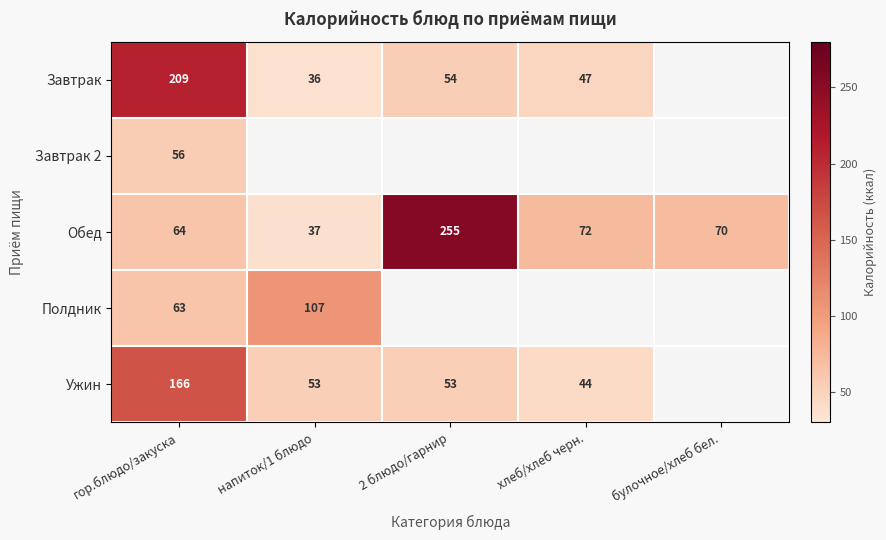

Is it true that Полдник equals 111 at гор.блюдо/закуска?

False